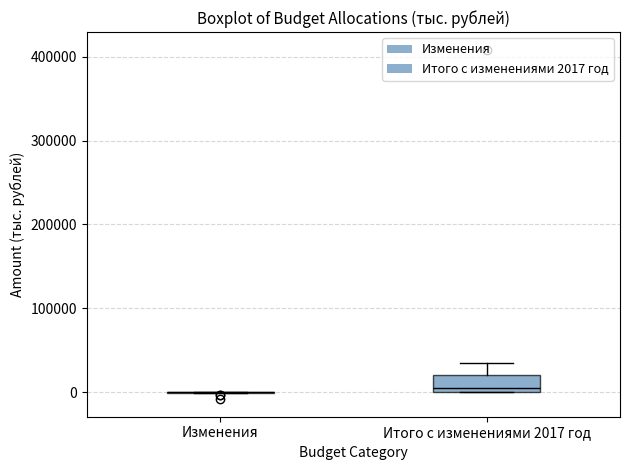

Reading left to right, read every box against the y-axis: the position of its median line, the range the box covers, and the ends of its whiskers. The values are not printed on the chart, so give them approximately, as read against the axis.

Изменения: box collapsed to a line at 0, whiskers 0 to 0
Итого с изменениями 2017 год: median 10000, box 0 to 20000, whiskers 0 to 30000